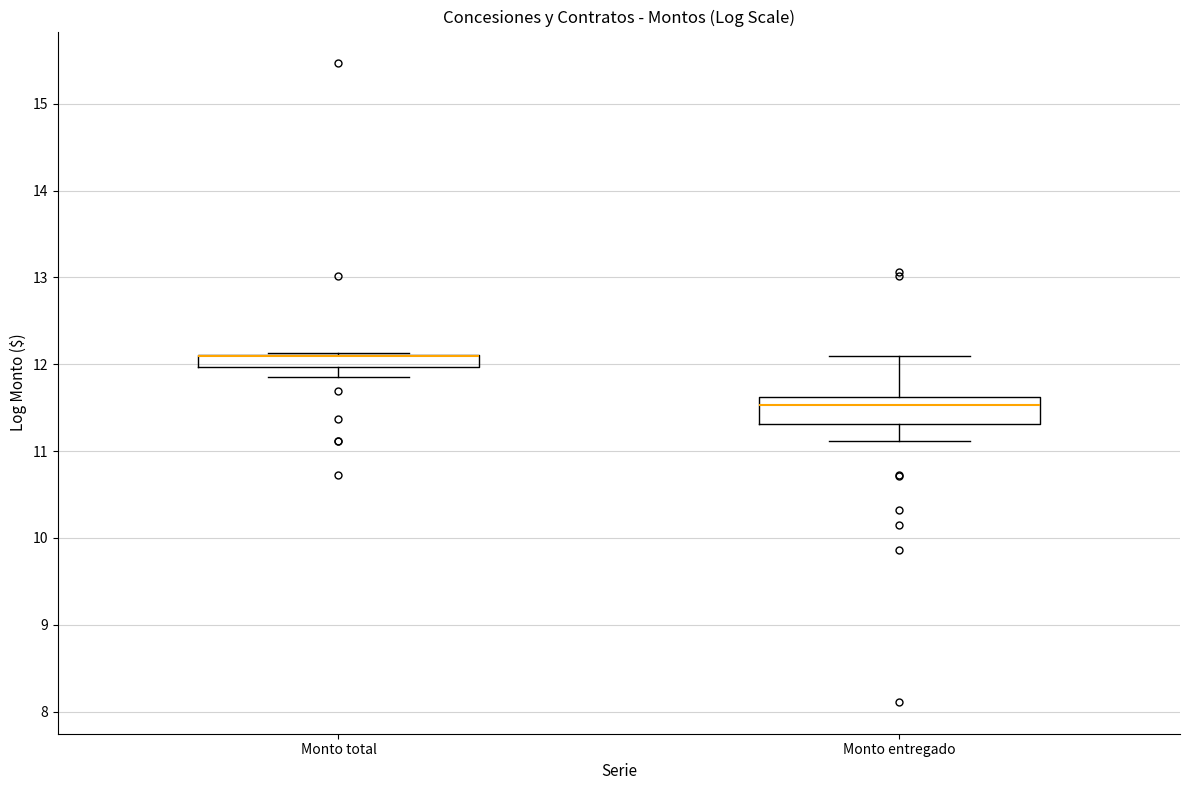

Which box is the tallest, from its lower edge to its upper edge?

Monto entregado